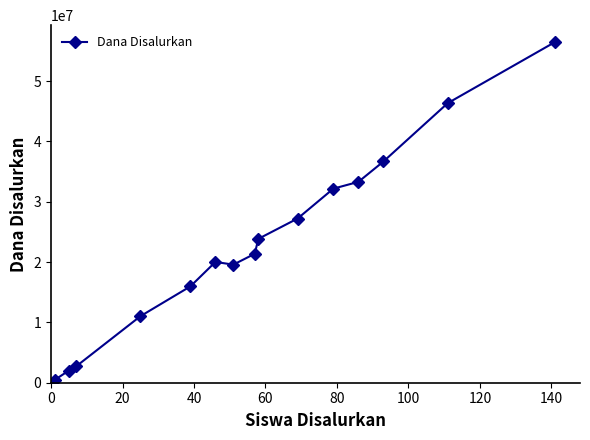

What is the greatest value displayed?

56475000